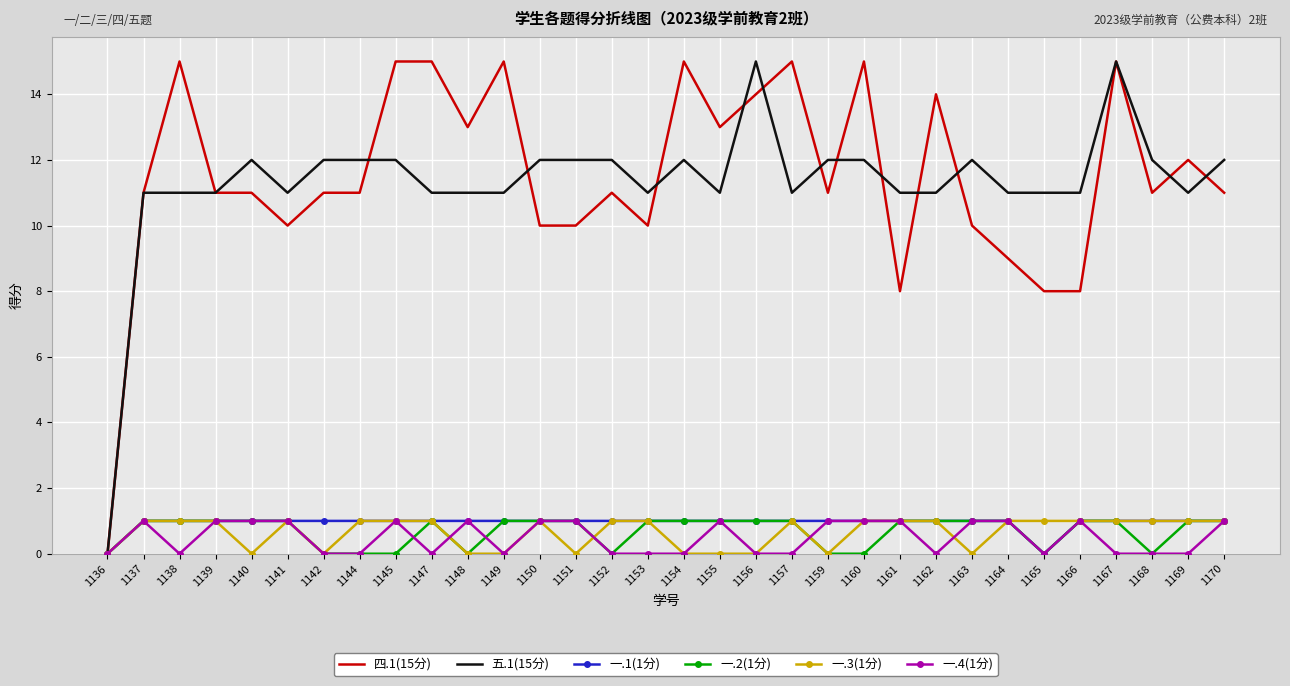

True or false: 一.2(1分) has more than 0 points higher than both neighbors.

True